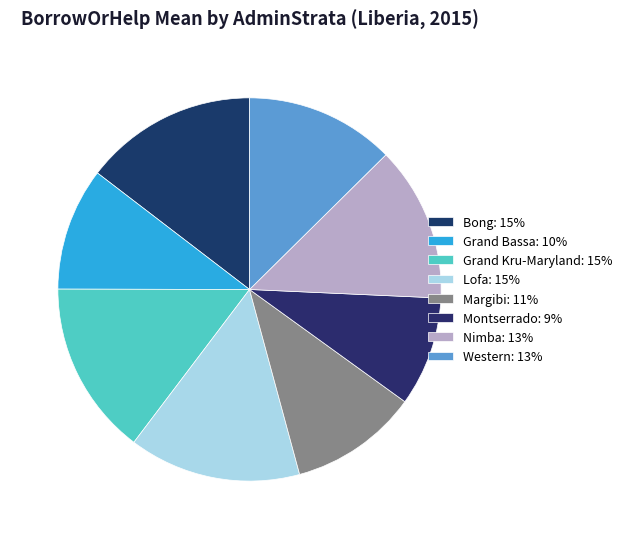

What is the largest slice in the pie chart?

Grand Kru-Maryland